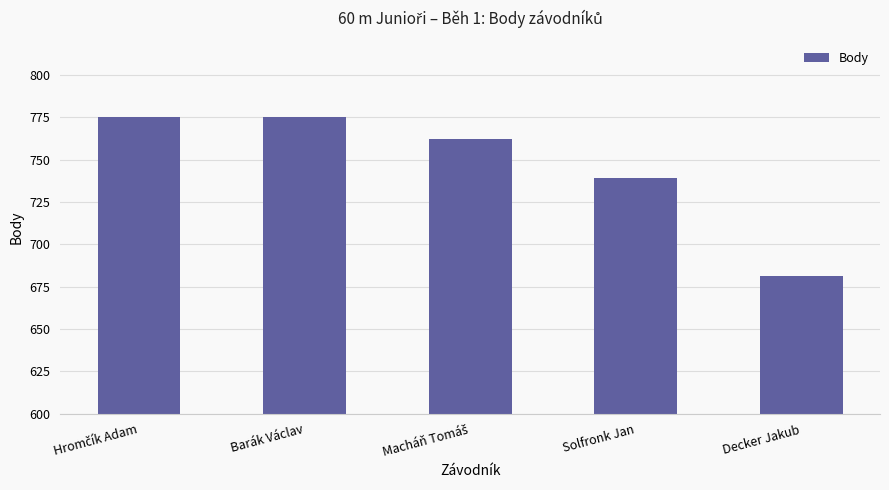

What is the average value?

746